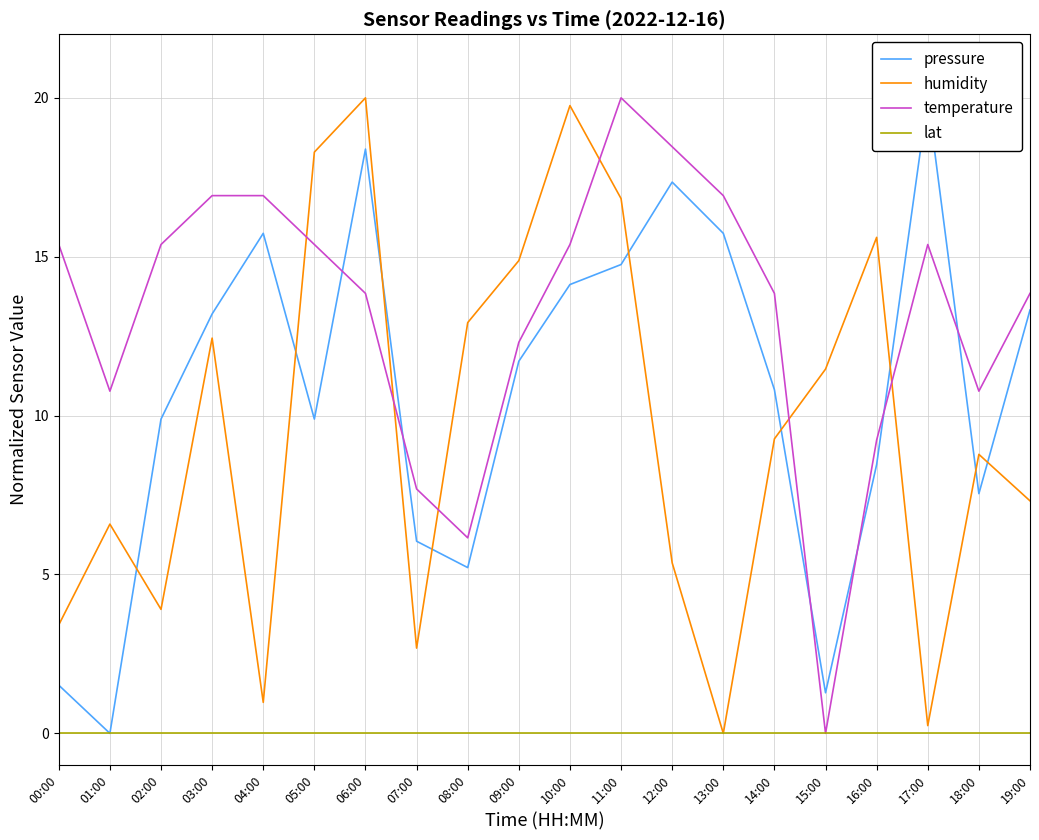

How many lines are shown in the chart?

4